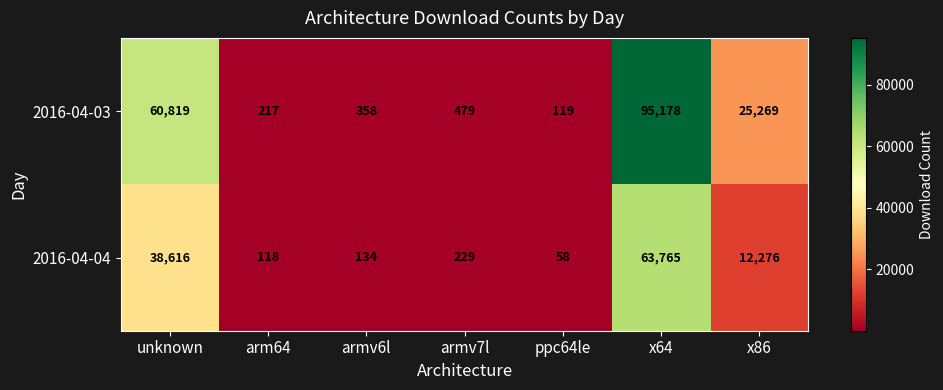

The value of 2016-04-03 at armv6l is 358. True or false?

True